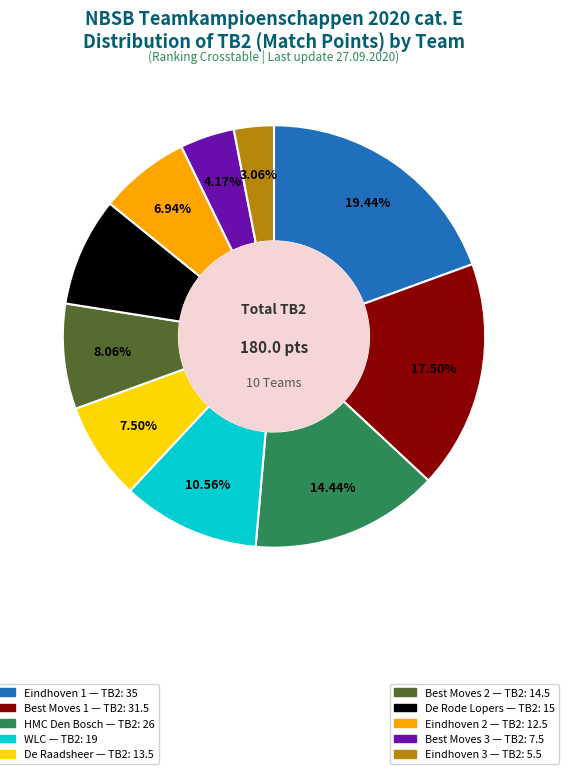

Is there any slice that represents more than half of the pie?

No